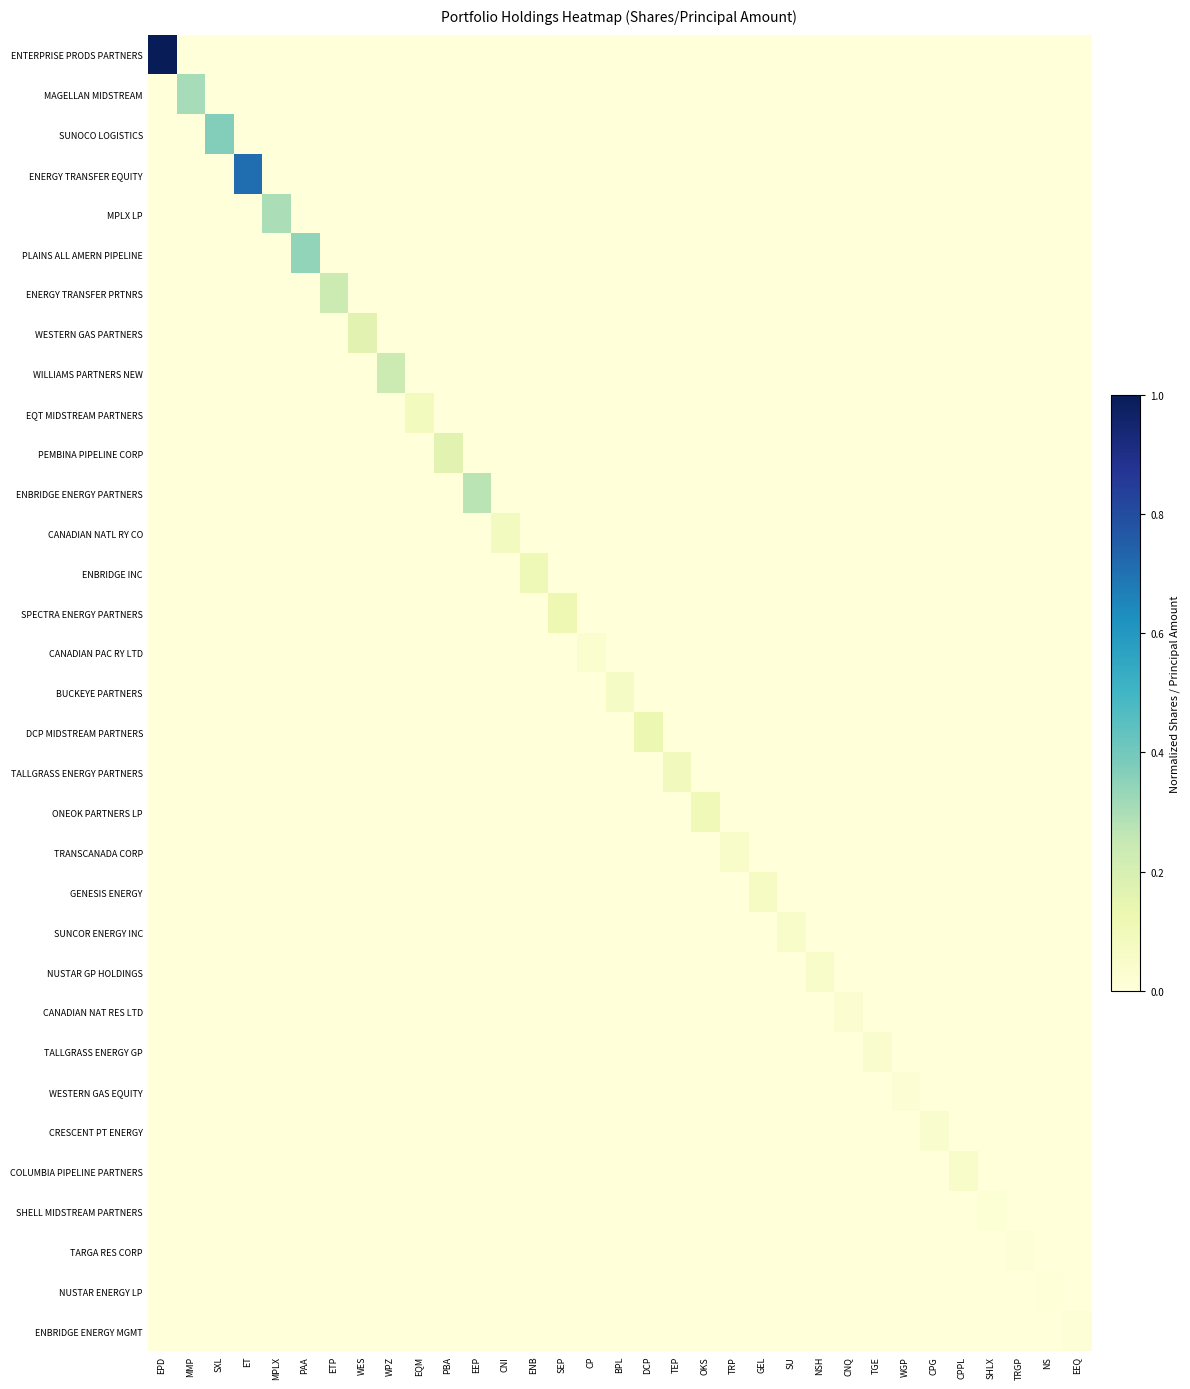

At CNI, list the series in order from smallest to largest.

ENTERPRISE PRODS PARTNERS, MAGELLAN MIDSTREAM, SUNOCO LOGISTICS, ENERGY TRANSFER EQUITY, MPLX LP, PLAINS ALL AMERN PIPELINE, ENERGY TRANSFER PRTNRS, WESTERN GAS PARTNERS, WILLIAMS PARTNERS NEW, EQT MIDSTREAM PARTNERS, PEMBINA PIPELINE CORP, ENBRIDGE ENERGY PARTNERS, ENBRIDGE INC, SPECTRA ENERGY PARTNERS, CANADIAN PAC RY LTD, BUCKEYE PARTNERS, DCP MIDSTREAM PARTNERS, TALLGRASS ENERGY PARTNERS, ONEOK PARTNERS LP, TRANSCANADA CORP, GENESIS ENERGY, SUNCOR ENERGY INC, NUSTAR GP HOLDINGS, CANADIAN NAT RES LTD, TALLGRASS ENERGY GP, WESTERN GAS EQUITY, CRESCENT PT ENERGY, COLUMBIA PIPELINE PARTNERS, SHELL MIDSTREAM PARTNERS, TARGA RES CORP, NUSTAR ENERGY LP, ENBRIDGE ENERGY MGMT, CANADIAN NATL RY CO